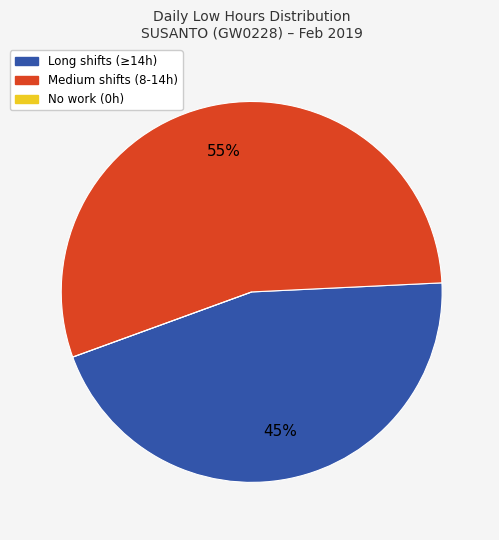

To the nearest percent, what is the average slice percentage?

33%